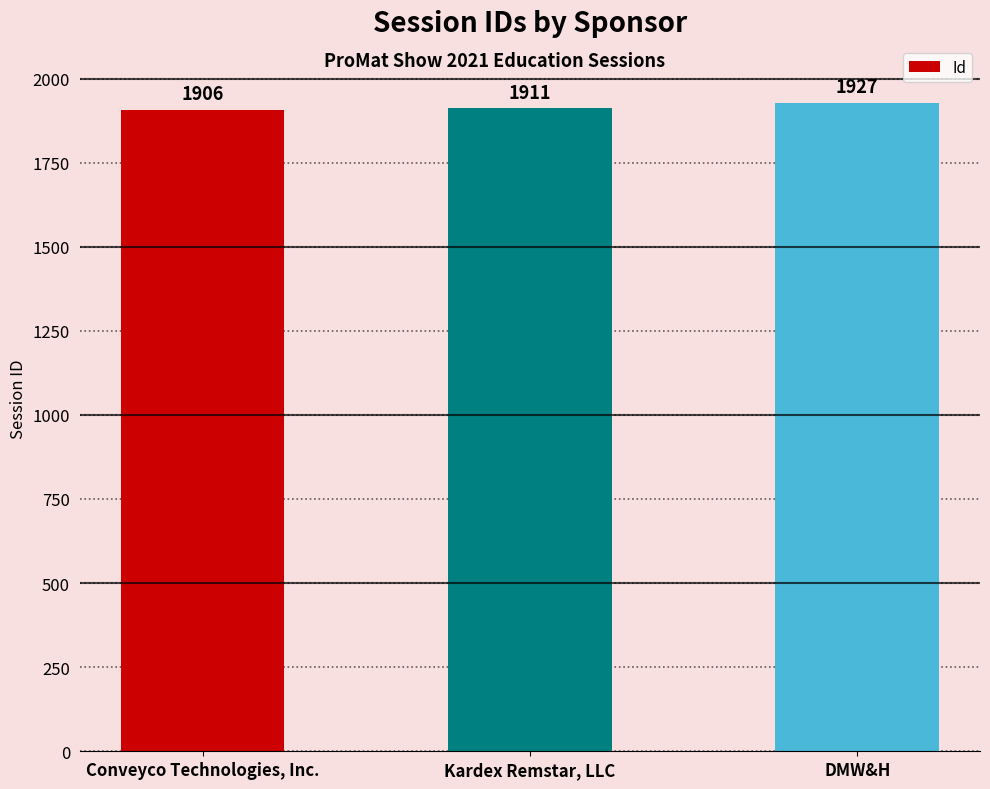

Reading right to left, transcribe all the data shown in this chart.

1927	1911	1906